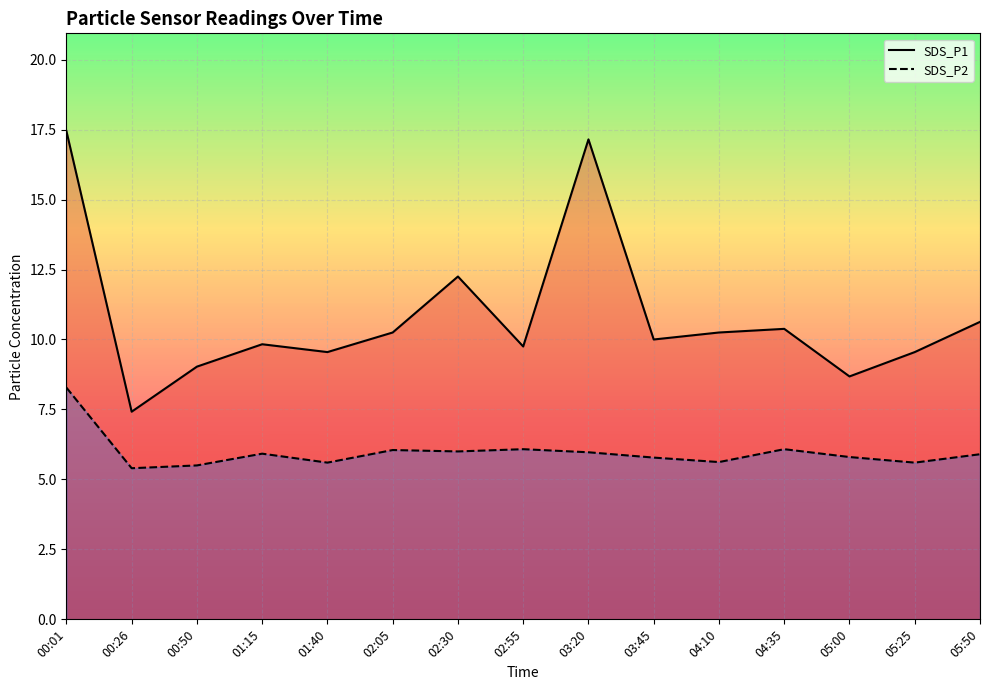

Rank the series by their average value, from lowest to highest.

SDS_P2, SDS_P1